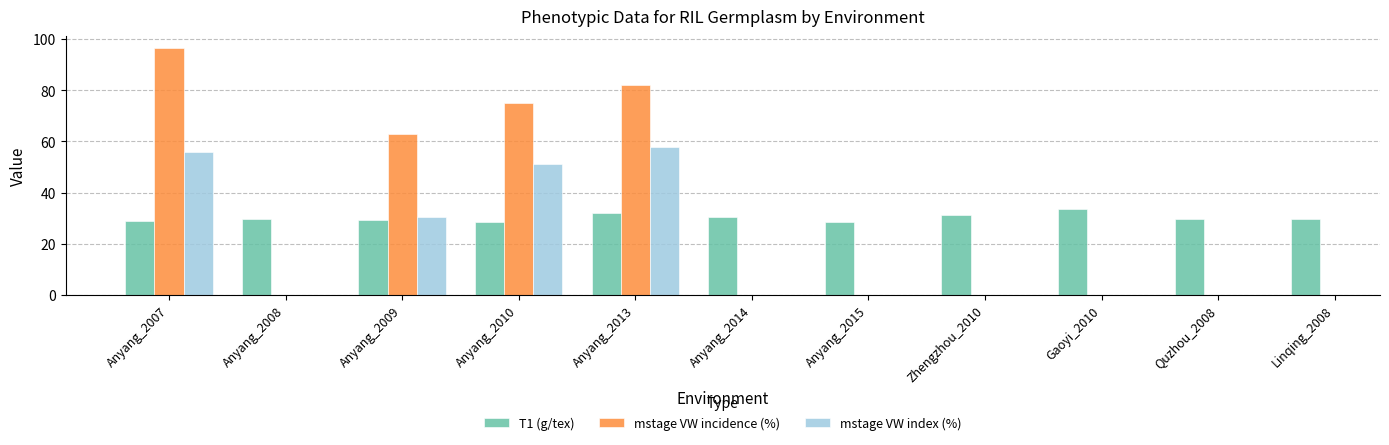

The value of T1 (g/tex) at Anyang_2007 is 18.7. True or false?

False